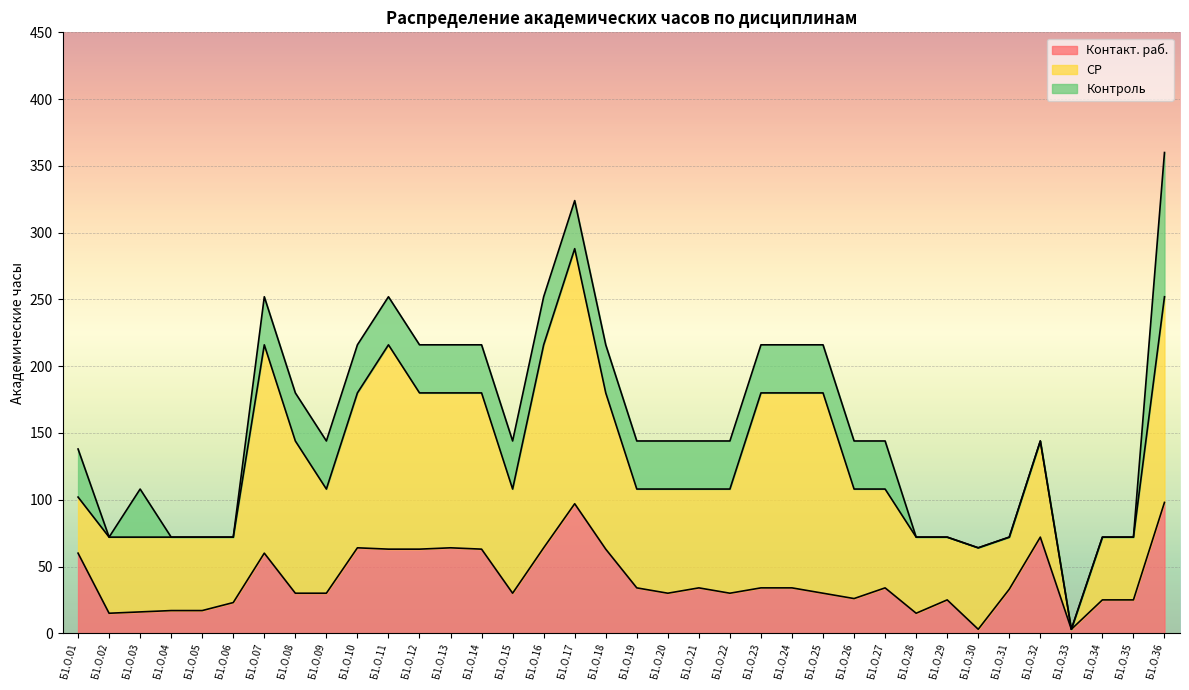

What is the difference between the maximum and minimum values in the Контроль series?

108